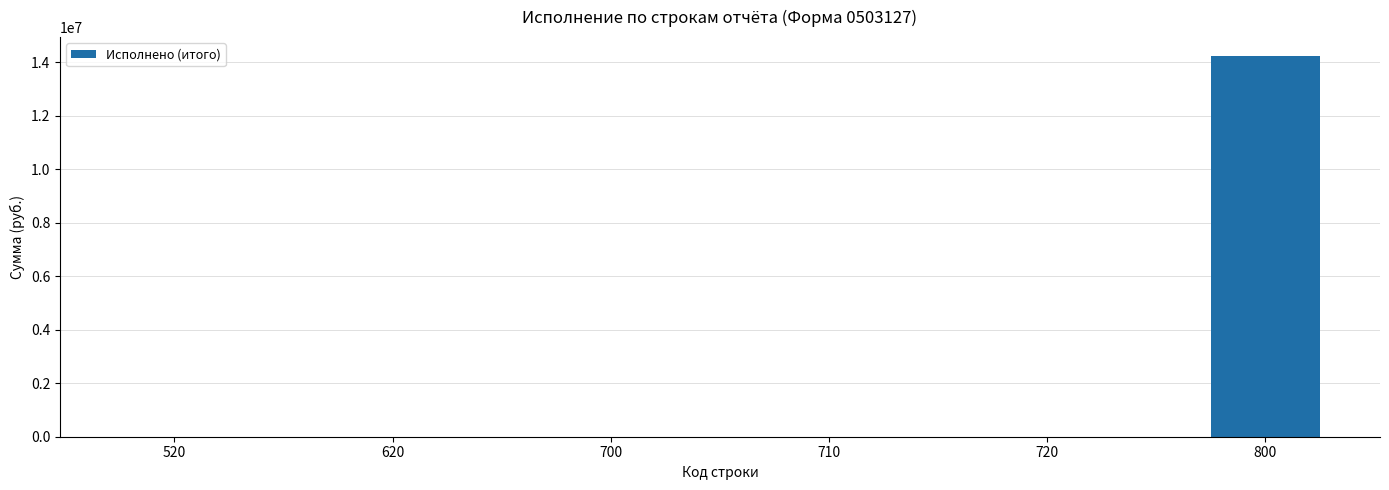

What is the greatest value displayed?

14230495.8